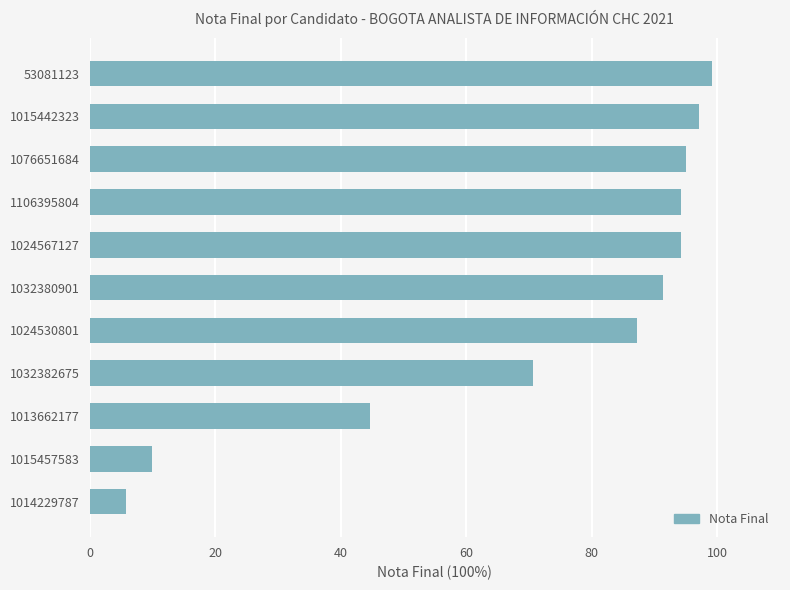

Reading top to bottom, extract all data points from this chart.

53081123=99.2	1015442323=97.1	1076651684=95.0	1106395804=94.2	1024567127=94.2	1032380901=91.4	1024530801=87.1	1032382675=70.6	1013662177=44.6	1015457583=10.0	1014229787=5.8